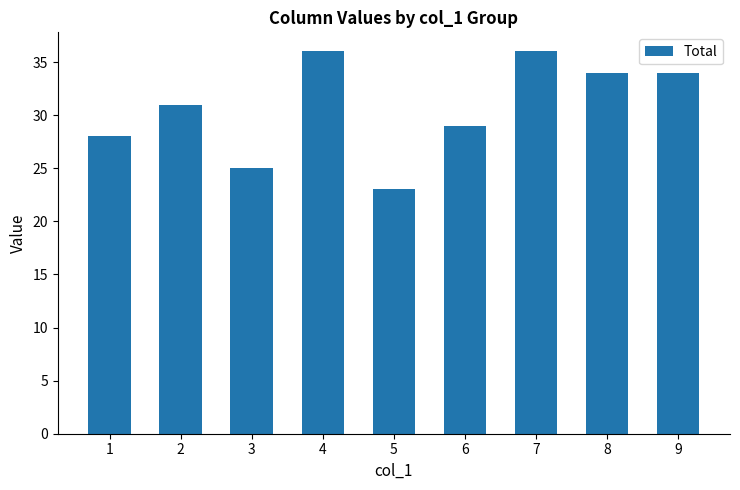

What is the smallest value displayed?

23